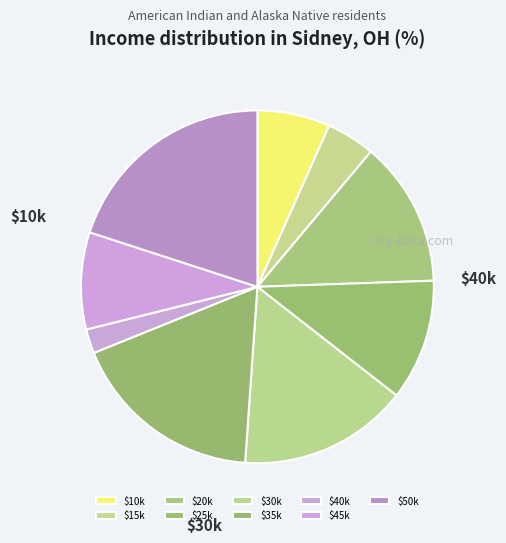

Count the number of slices in the pie.

9